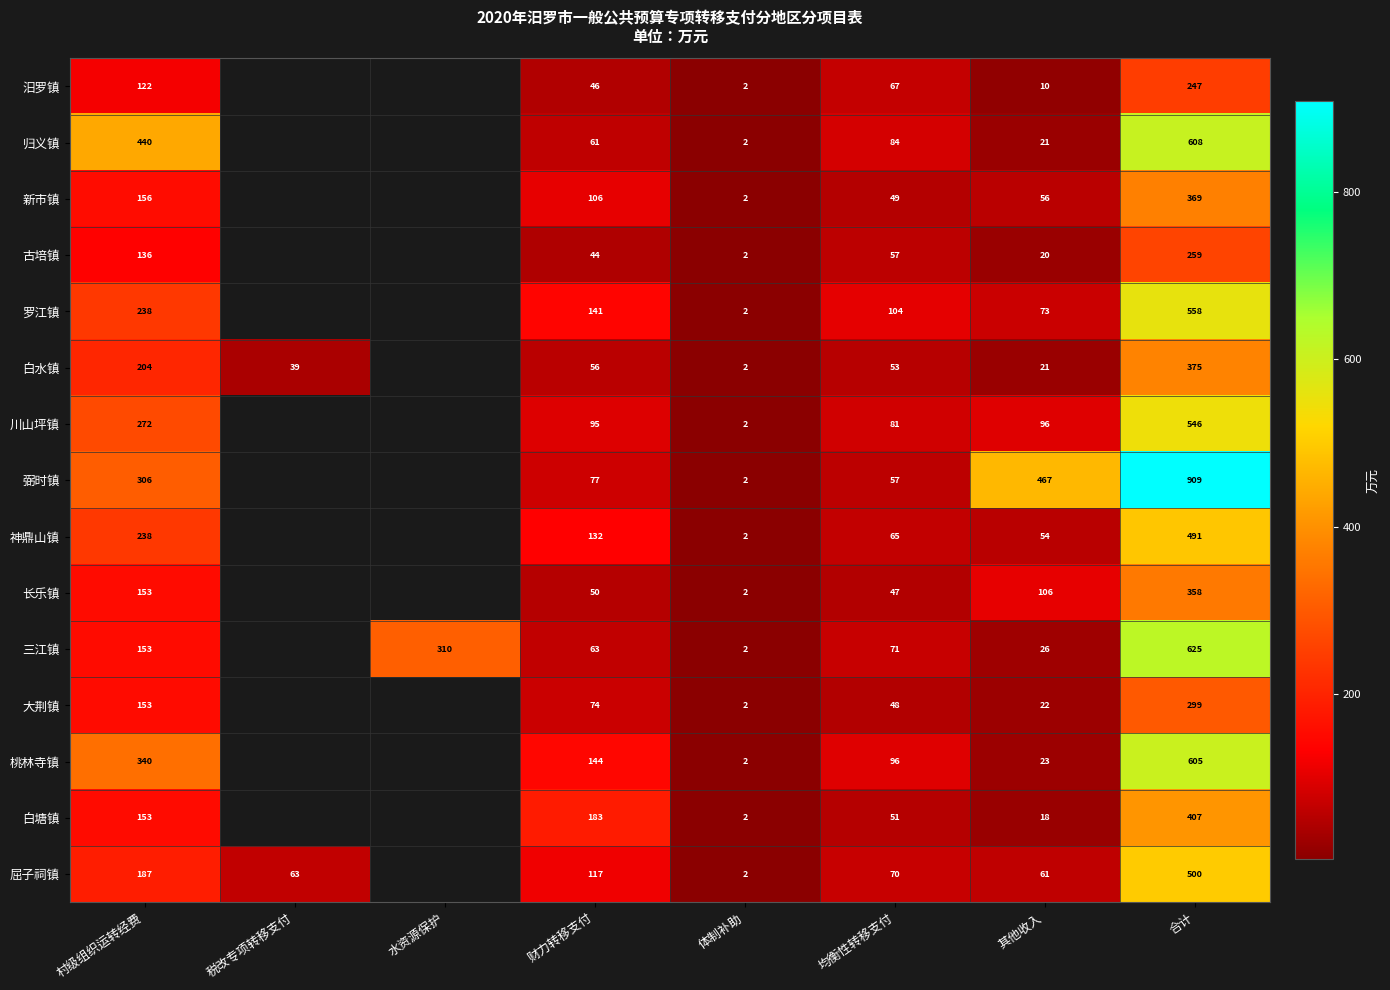

At 其他收入, list the series in order from smallest to largest.

汨罗镇, 白塘镇, 古培镇, 归义镇, 白水镇, 大荆镇, 桃林寺镇, 三江镇, 神鼎山镇, 新市镇, 屈子祠镇, 罗江镇, 川山坪镇, 长乐镇, 弼时镇